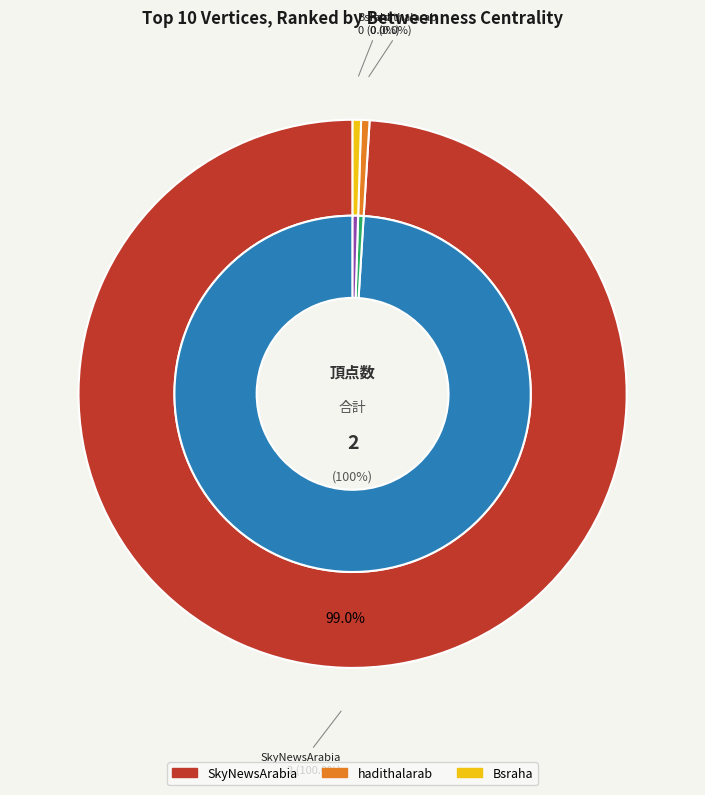

True or false: hadithalarab accounts for 0% of the total.

True